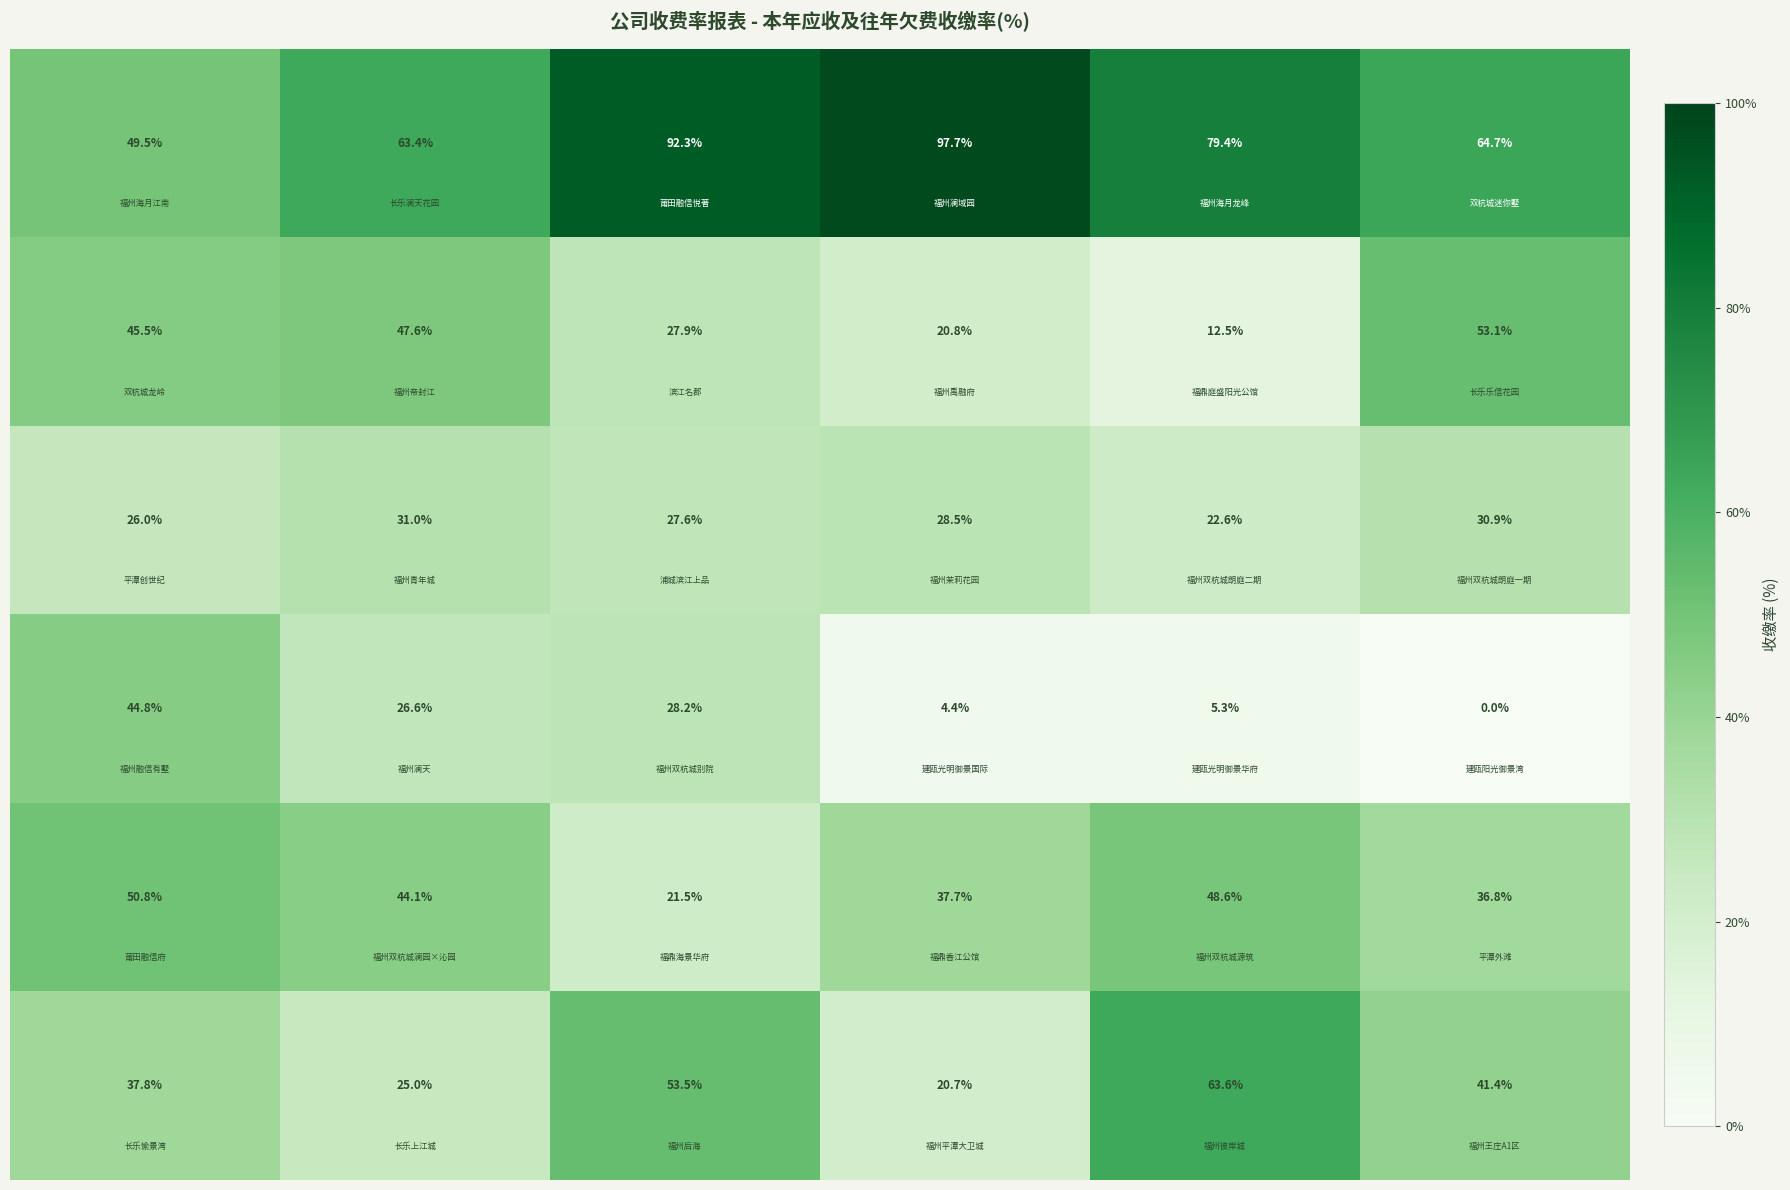

How many distinct data groups are displayed?

6